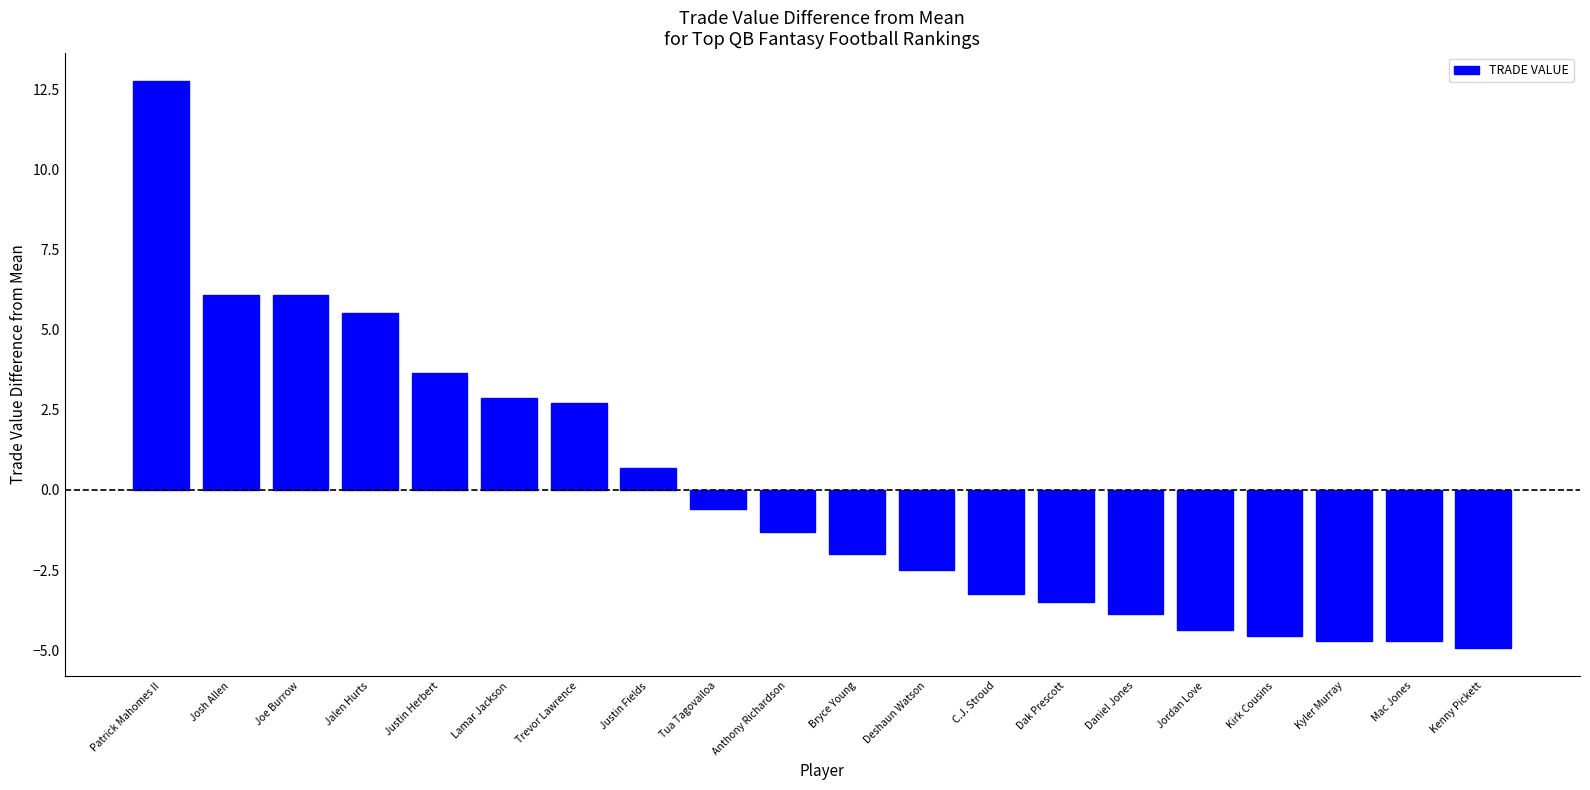

Read the value at Tua Tagovailoa.

-0.6